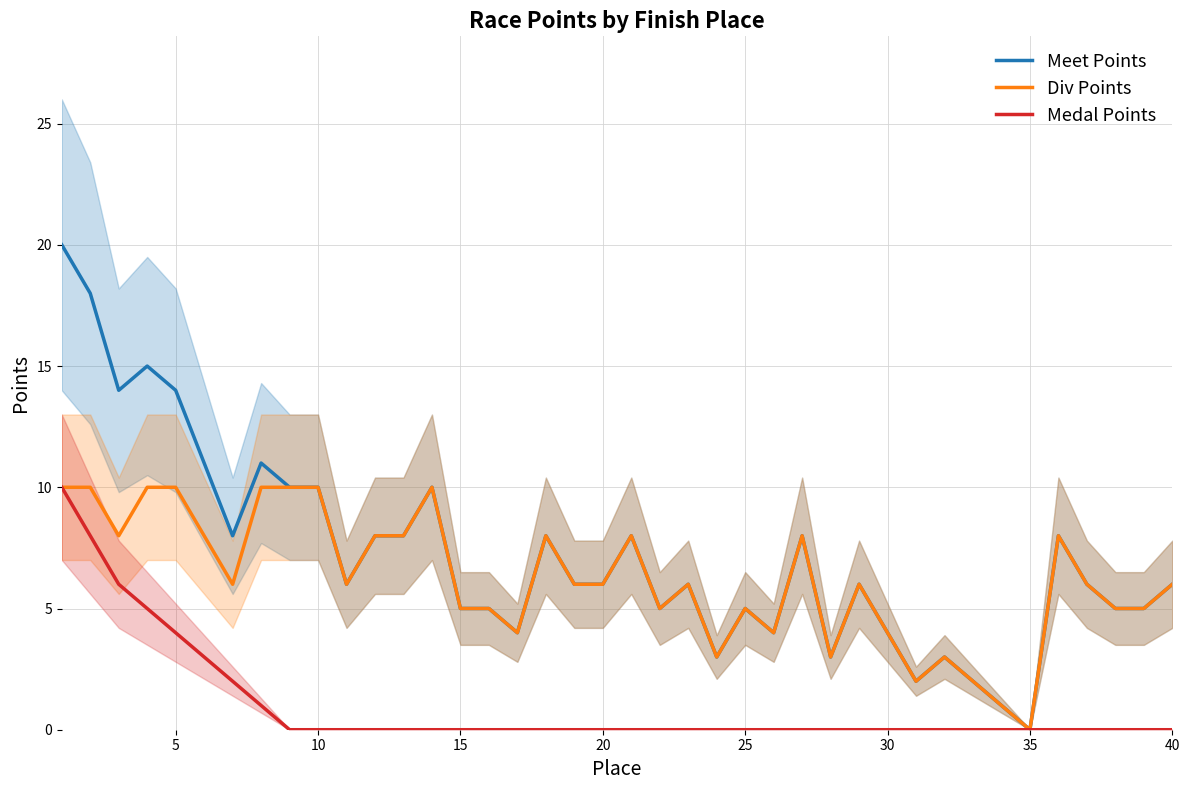

How many positive values does the Meet Points series have?

39